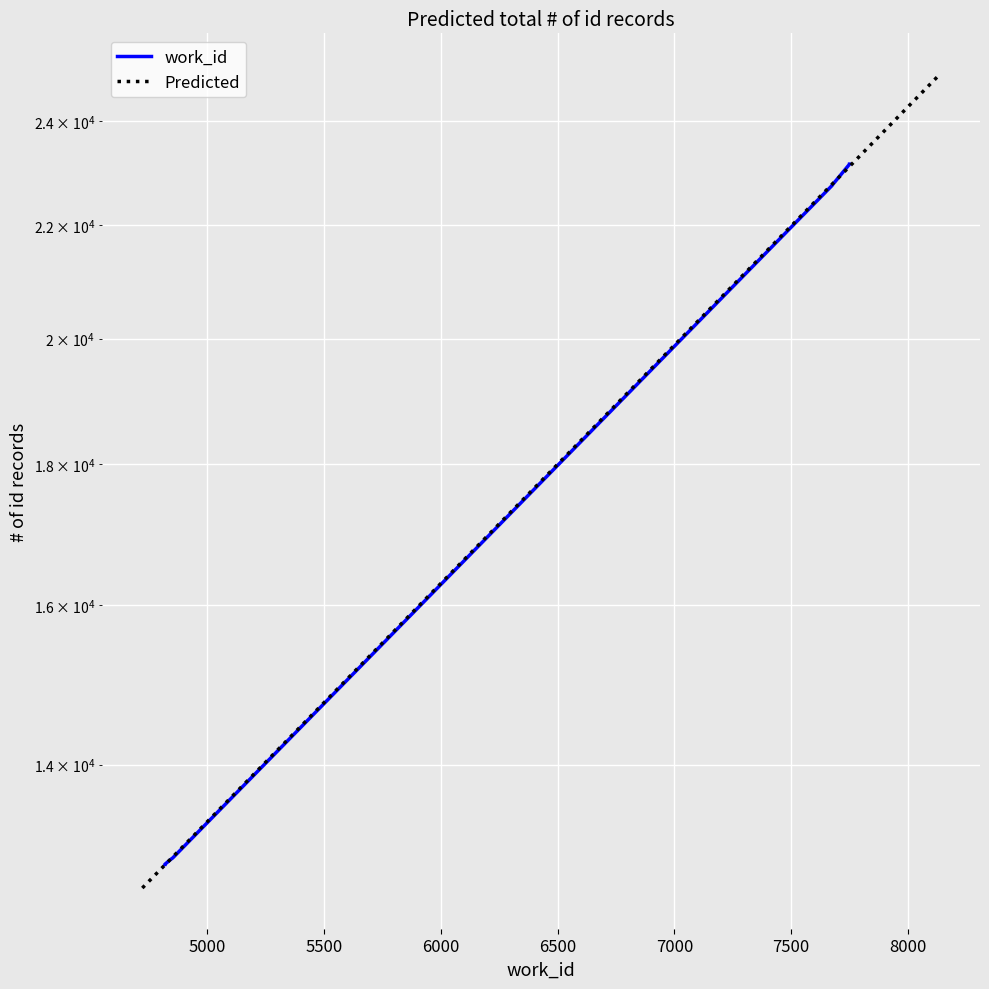

What is the difference between the maximum and minimum values?

10270